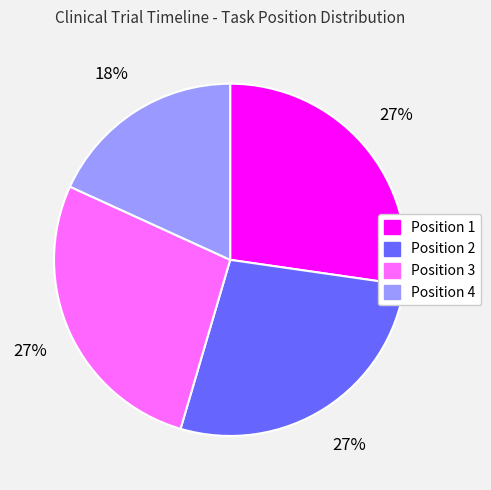

What is the ratio of the value at Position 3 to the value at Position 1?

1.0